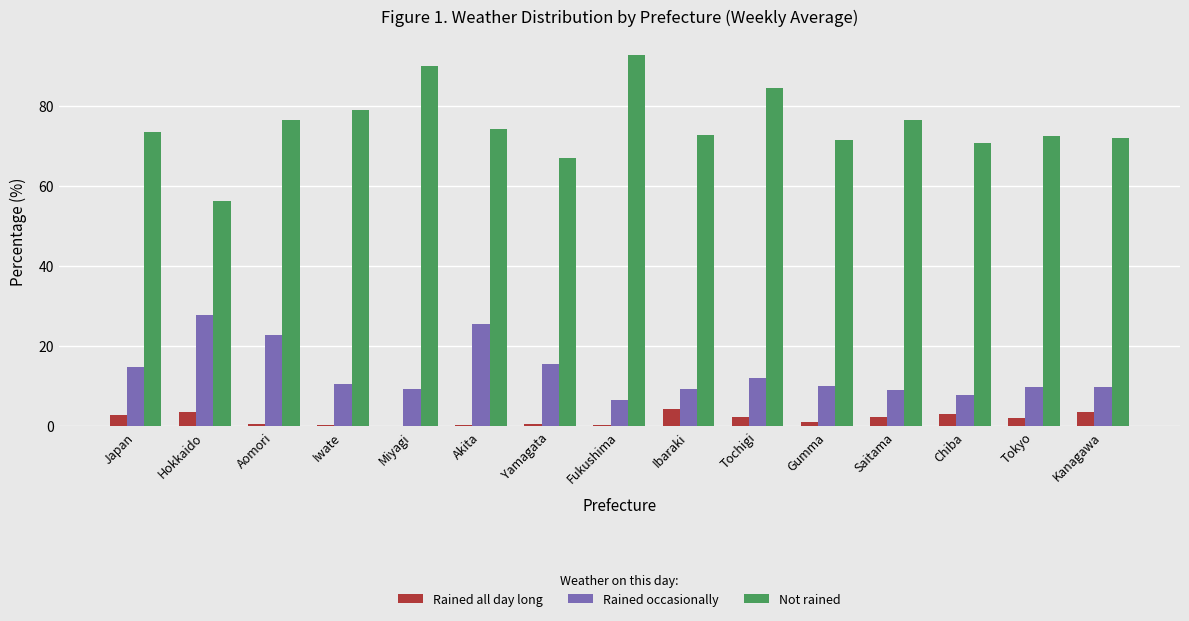

What is the average value of the Rained all day long series?

1.7